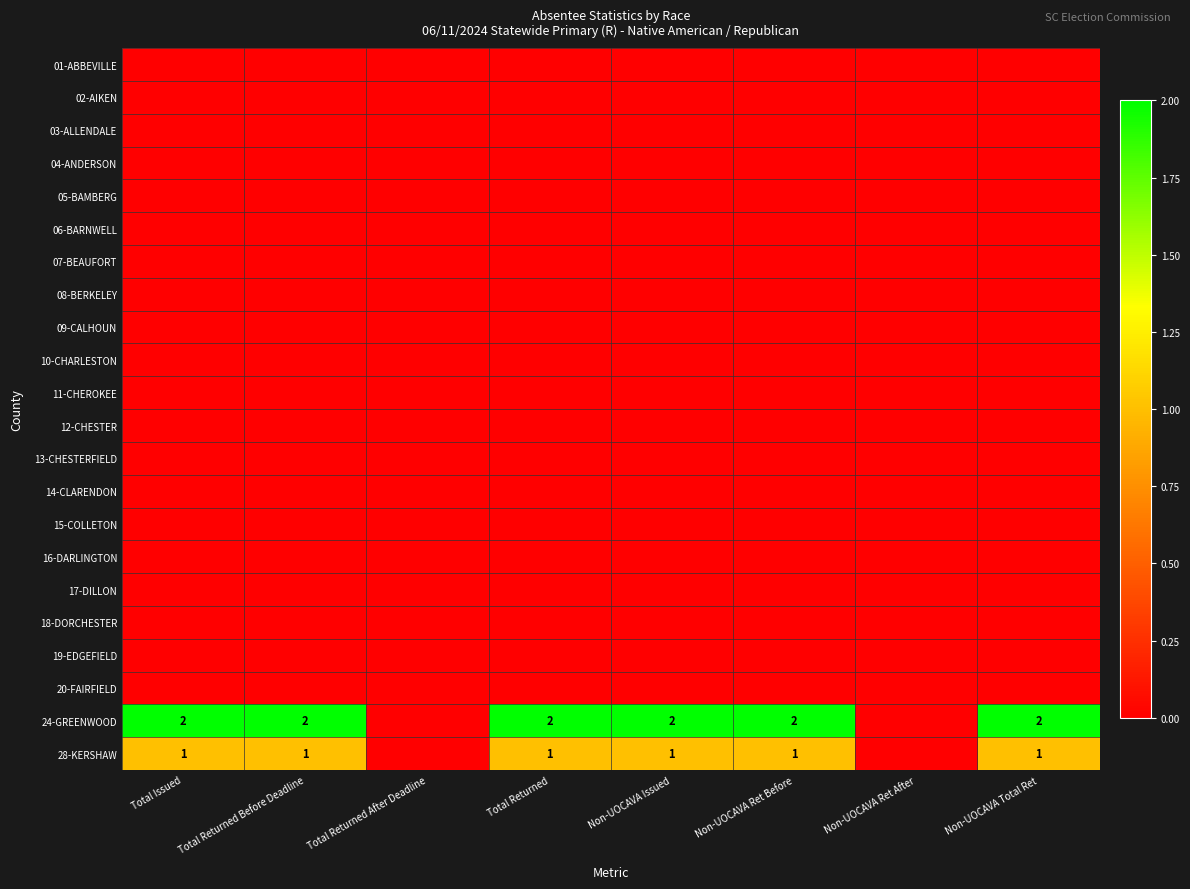

Is it true that 01-ABBEVILLE equals 0 at Non-UOCAVA Issued?

True